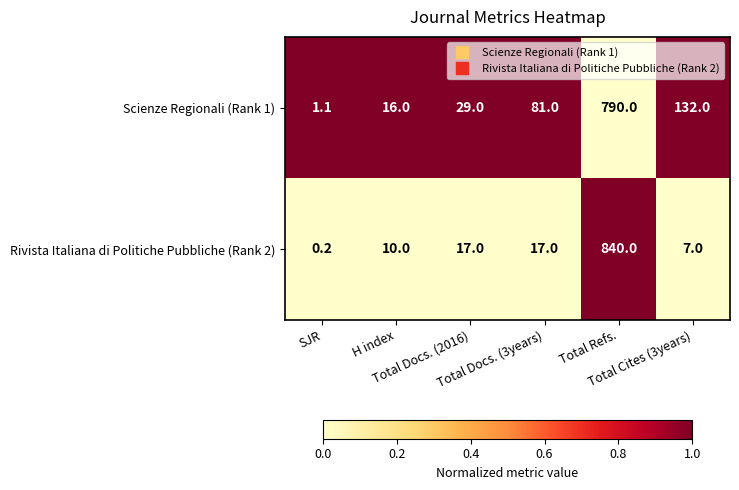

What is the highest value of the Scienze Regionali (Rank 1) series?

790.0